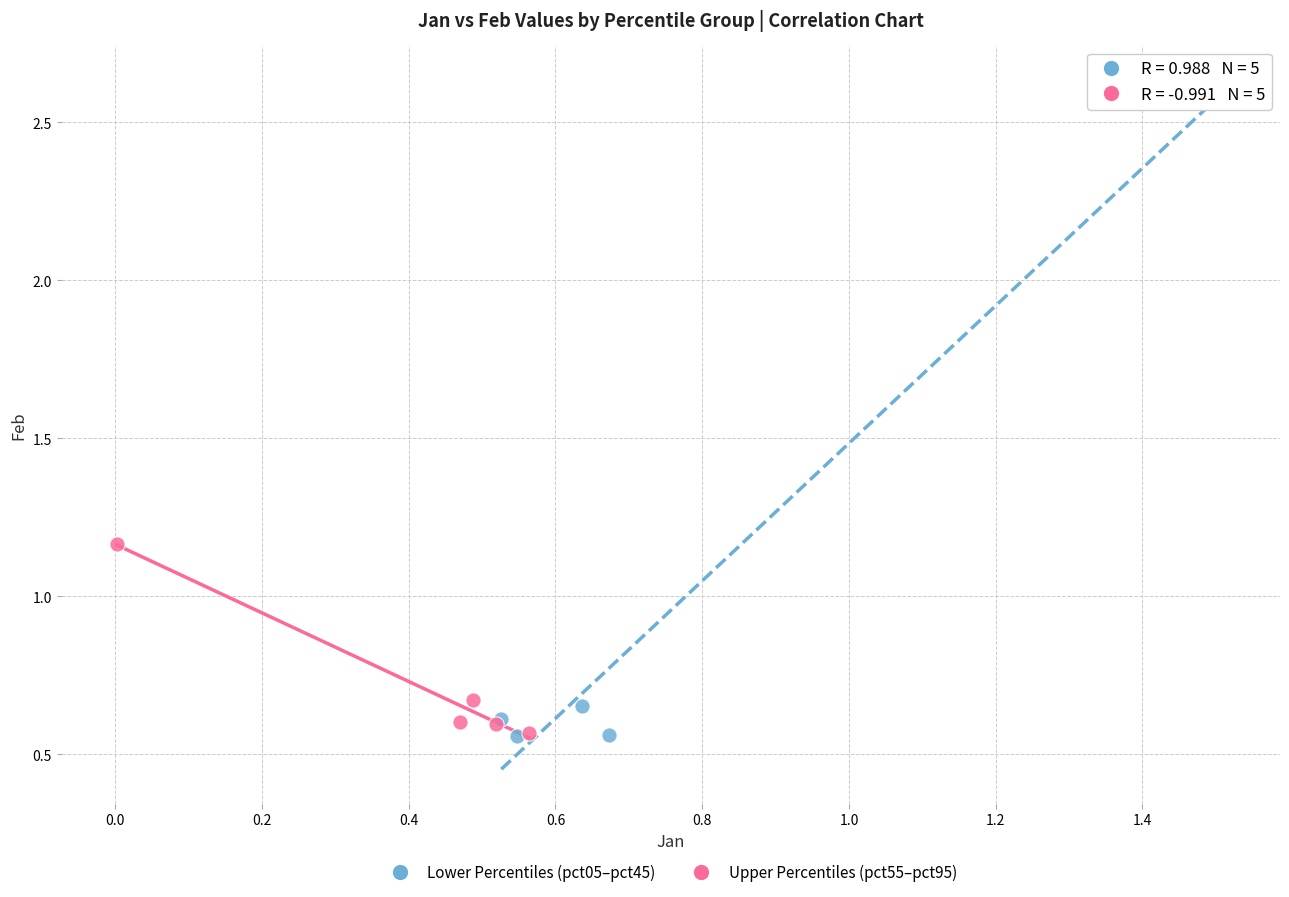

Which series contains the highest Y value?

Lower Percentiles (pct05–pct45)